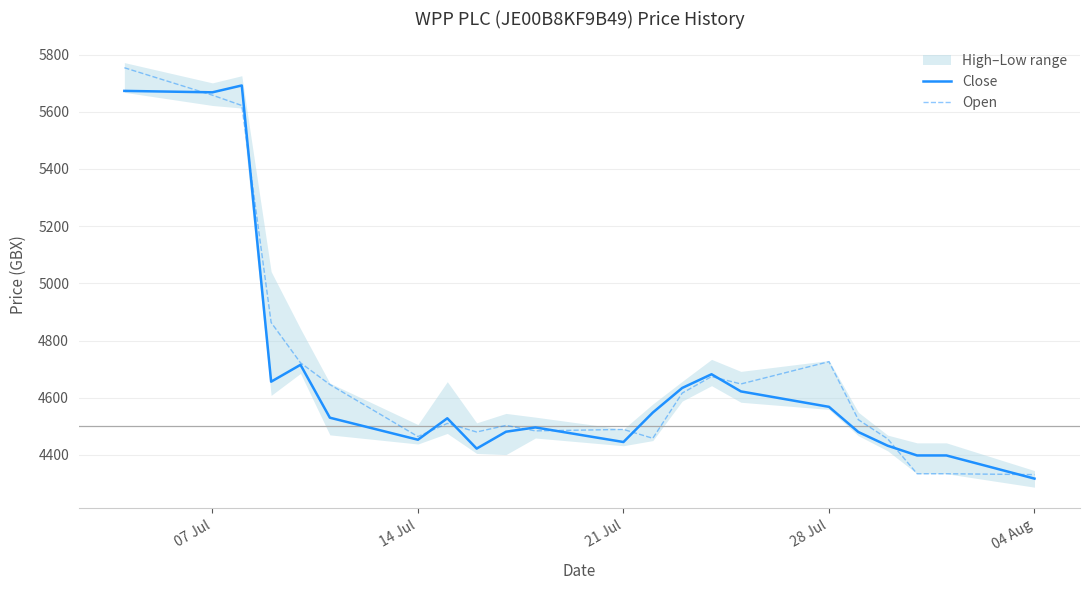

What is the lowest value of the Close series?

4317